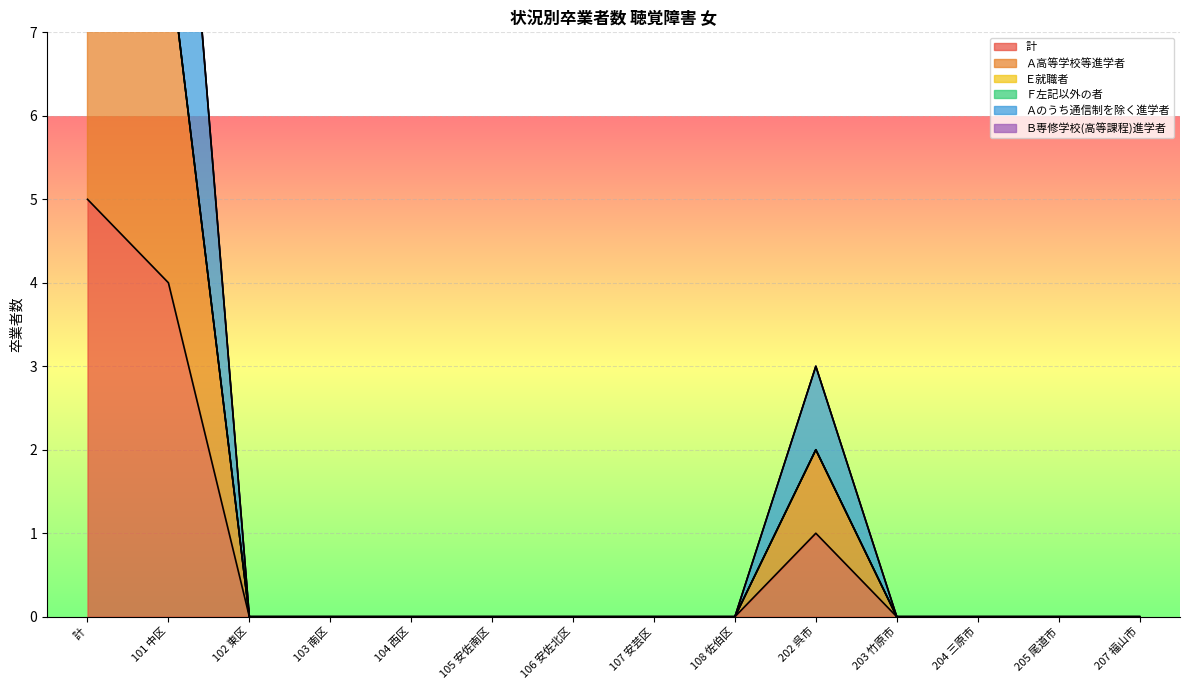

What is the difference between the maximum and minimum values in the Ａのうち通信制を除く進学者 series?

10